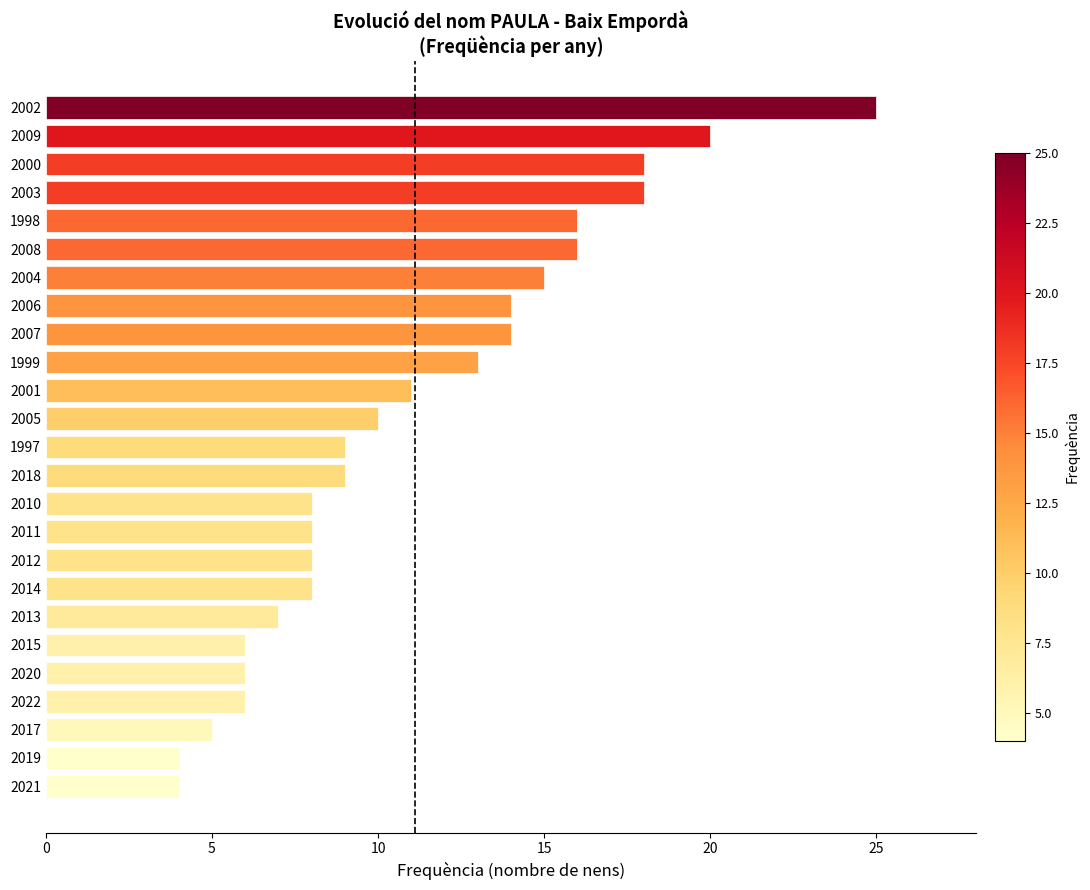

Read the value at 2017.

5